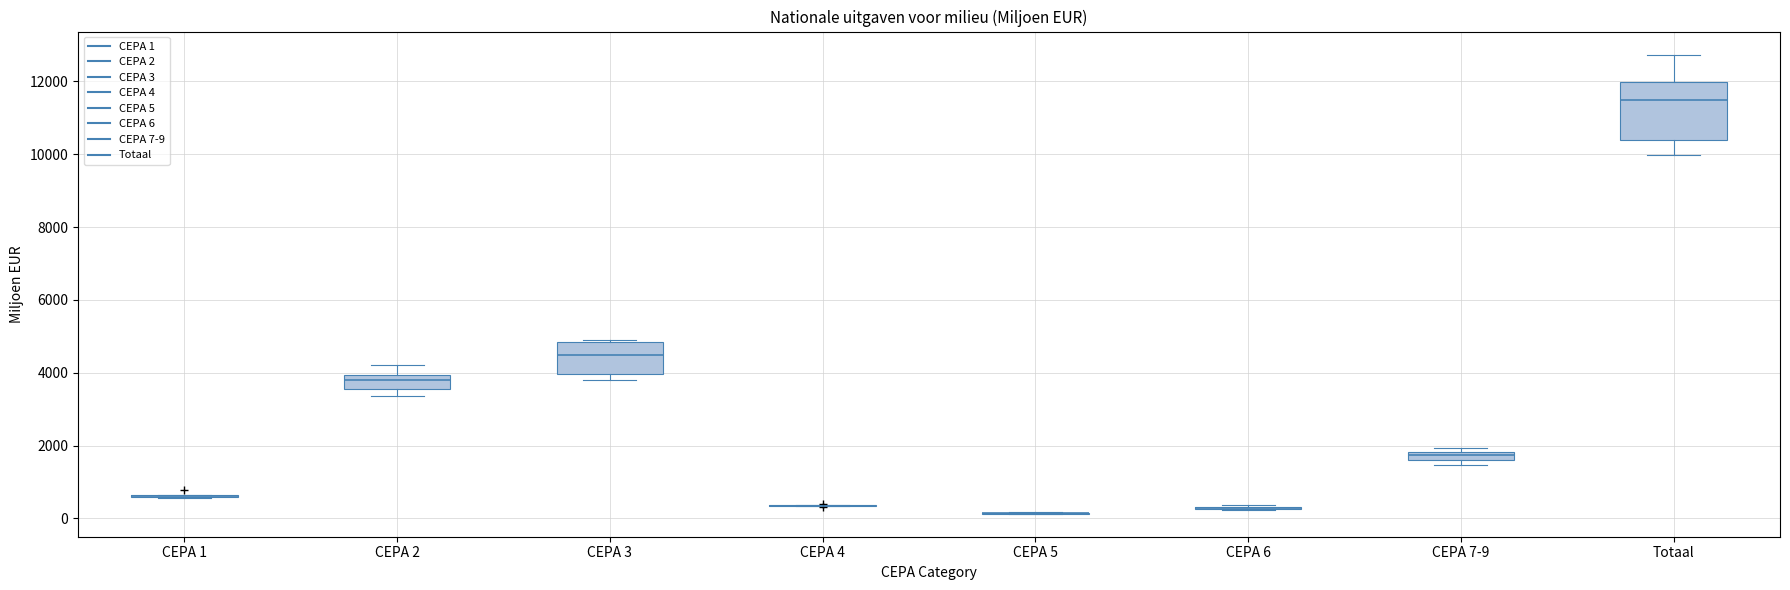

Which box is the tallest, from its lower edge to its upper edge?

Totaal